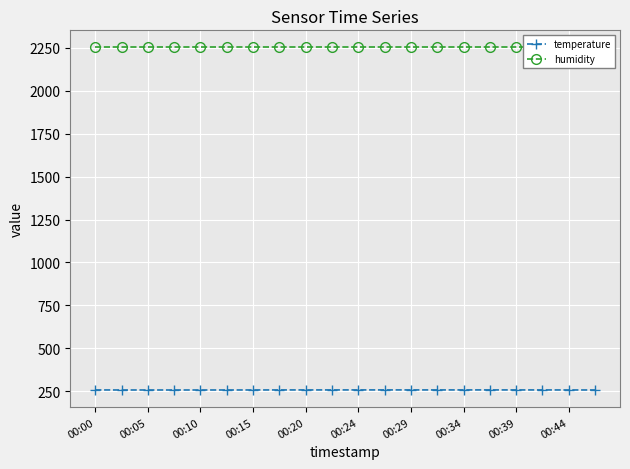

What position from the right is 11?

9